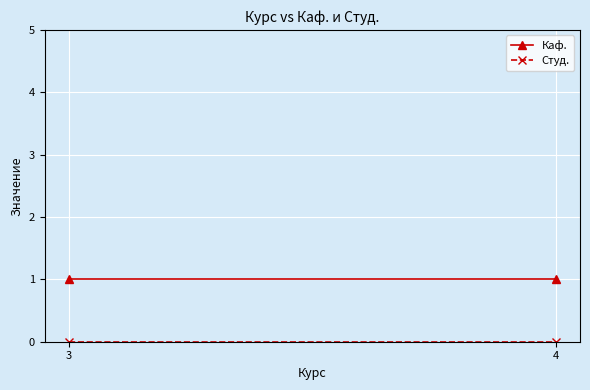

How many categories are shown in the chart?

2